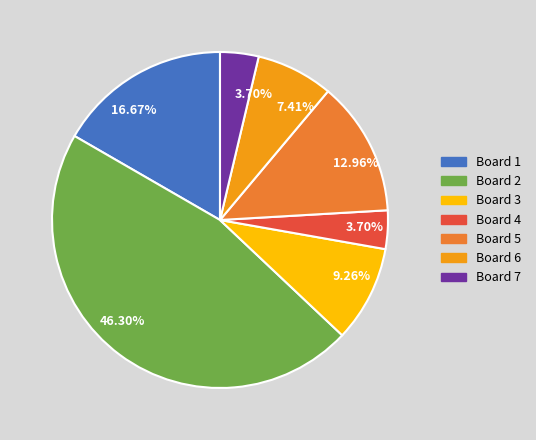

The Board 7 slice represents 11% of the pie. True or false?

False